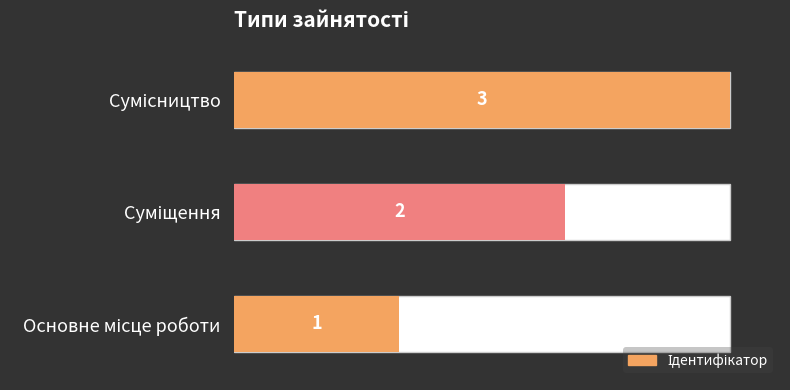

The chart shows a value of 5 at Сумісництво. True or false?

False